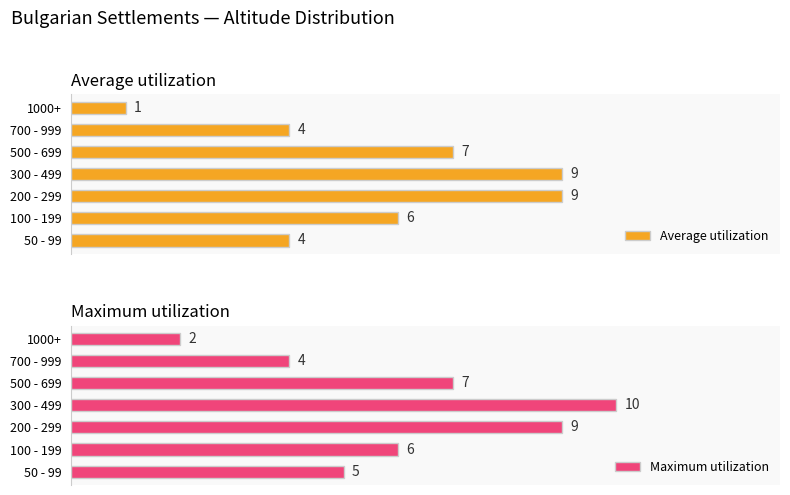

Reading right to left, extract all data points from this chart.

Average utilization: 1	4	7	9	9	6	4
Maximum utilization: 2	4	7	10	9	6	5